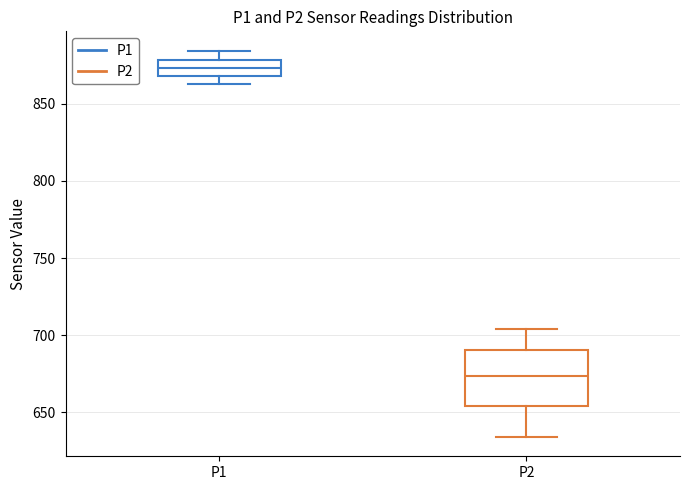

Which box is the tallest, from its lower edge to its upper edge?

P2